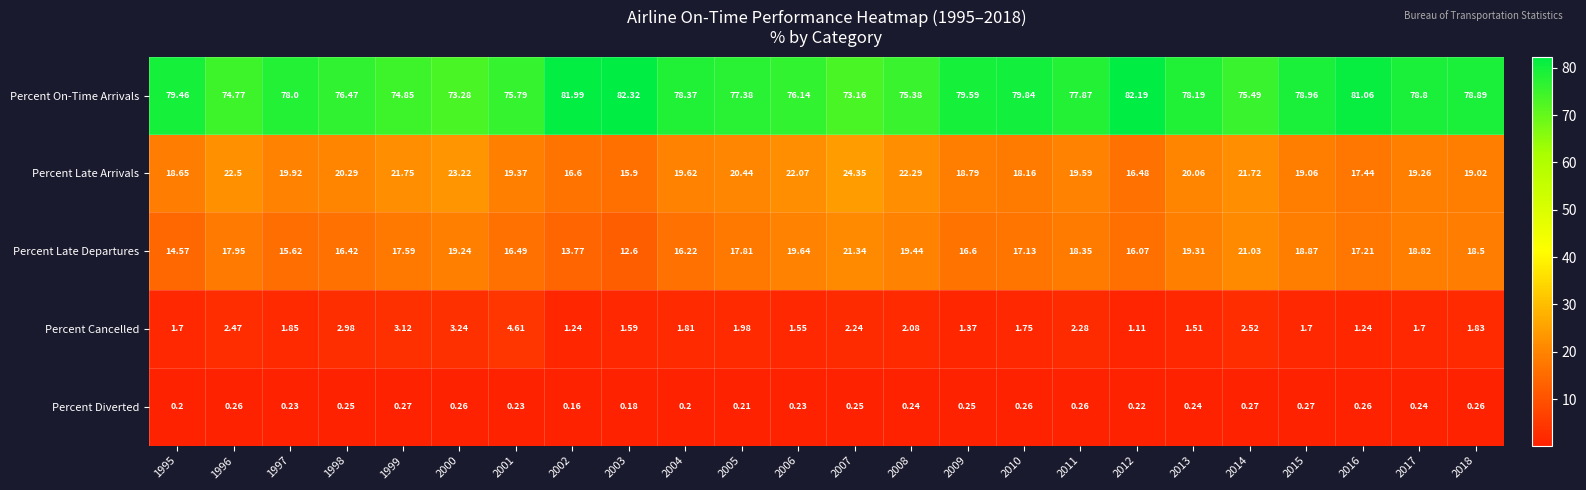

Rank the series at 2008 from lowest to highest value.

Percent Diverted, Percent Cancelled, Percent Late Departures, Percent Late Arrivals, Percent On-Time Arrivals